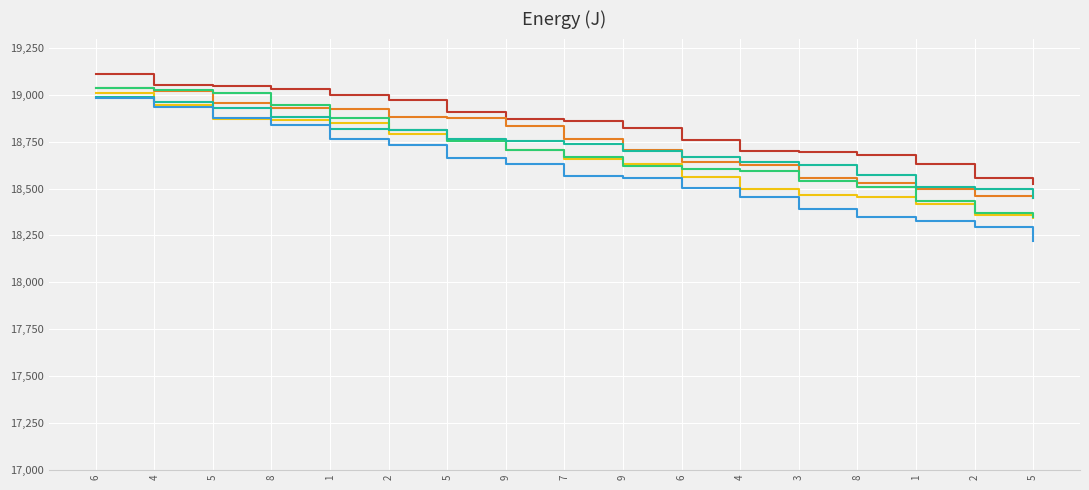

Reading left to right, list all the values displayed in this chart.

col_2: 19110	19054	19046	19030	18998	18974	18910	18870	18862	18822	18758	18702	18694	18678	18630	18558	18526
col_6: 19036	19020	18956	18932	18924	18884	18876	18836	18764	18708	18644	18628	18556	18532	18500	18460	18452
col_9: 19008	18944	18872	18864	18848	18792	18760	18704	18656	18632	18560	18496	18464	18456	18416	18360	18344
col_4: 19034	19026	19010	18946	18874	18810	18754	18706	18666	18618	18602	18594	18538	18506	18434	18370	18346
col_7: 18988	18964	18932	18884	18820	18812	18764	18756	18740	18700	18668	18644	18628	18572	18508	18500	18452
col_8: 18982	18934	18878	18838	18766	18734	18662	18630	18566	18558	18502	18454	18390	18350	18326	18294	18222